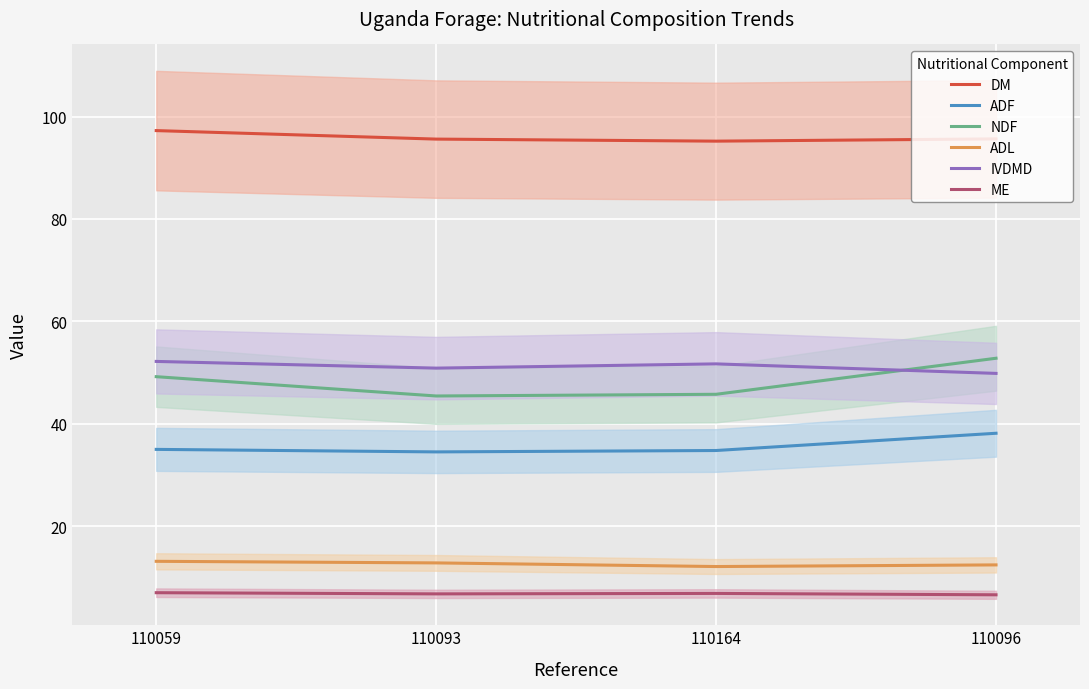

True or false: ME has more than 0 points higher than both neighbors.

True